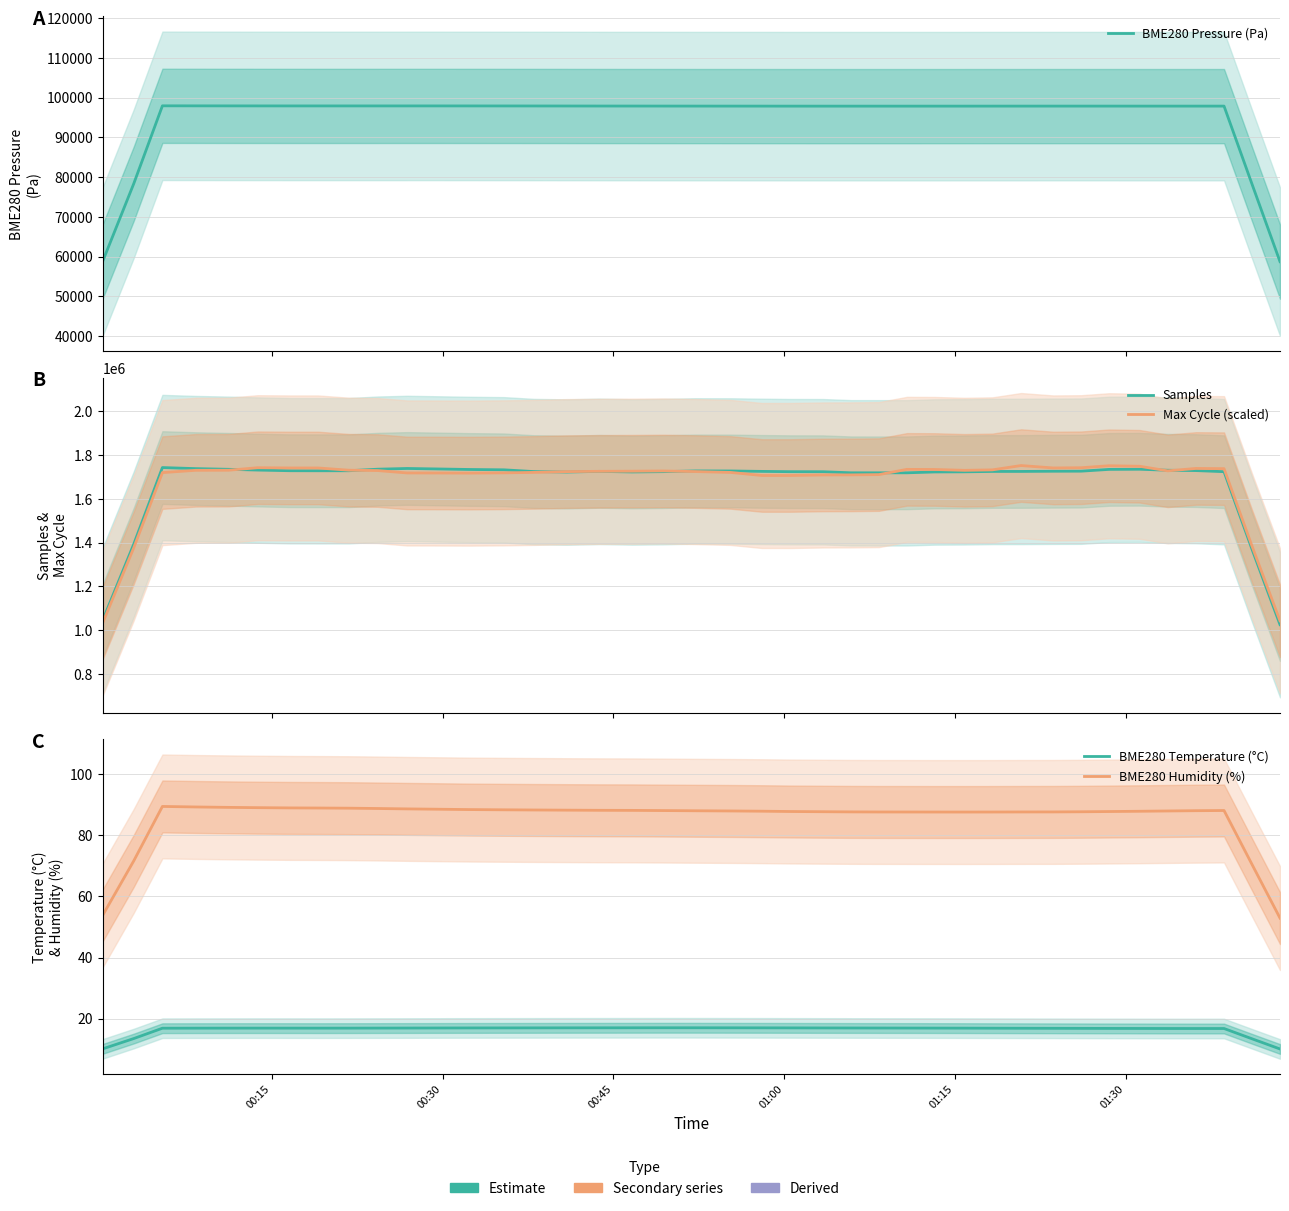

How many values in the BME280 Pressure (Pa) series are below 97858?

18